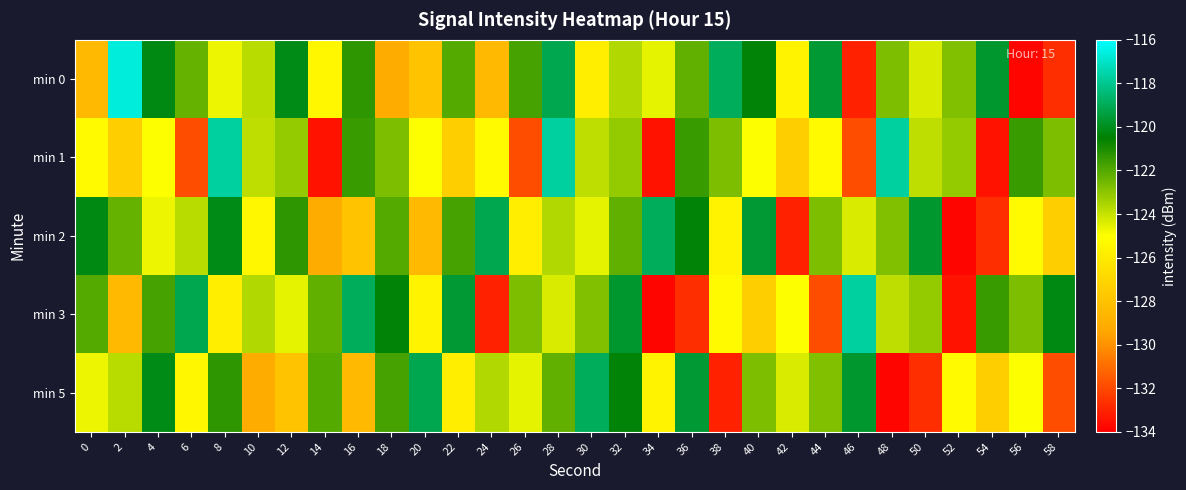

Reading left to right, list all the values displayed in this chart.

min 0: 0=-128.5	2=-116.6	4=-120.2	6=-122.3	8=-124.7	10=-123.8	12=-120.1	14=-125.4	16=-121.3	18=-129.1	20=-128.0	22=-122.0	24=-128.5	26=-121.7	28=-119.1	30=-125.8	32=-123.6	34=-124.6	36=-122.2	38=-118.9	40=-120.4	42=-125.6	44=-119.6	46=-133.0	48=-122.7	50=-124.3	52=-122.8	54=-119.7	56=-133.8	58=-132.7
min 1: 0=-125.2	2=-127.4	4=-125.0	6=-131.8	8=-117.7	10=-123.9	12=-123.1	14=-133.4	16=-121.5	18=-122.7	20=-125.0	22=-127.4	24=-125.2	26=-131.8	28=-117.7	30=-123.9	32=-123.1	34=-133.4	36=-121.5	38=-122.7	40=-125.0	42=-127.4	44=-125.2	46=-131.8	48=-117.7	50=-123.9	52=-123.1	54=-133.4	56=-121.5	58=-122.7
min 2: 0=-120.2	2=-122.3	4=-124.7	6=-123.8	8=-120.1	10=-125.4	12=-121.3	14=-129.1	16=-128.0	18=-122.0	20=-128.5	22=-121.7	24=-119.1	26=-125.8	28=-123.6	30=-124.6	32=-122.2	34=-118.9	36=-120.4	38=-125.6	40=-119.6	42=-133.0	44=-122.7	46=-124.3	48=-122.8	50=-119.7	52=-133.8	54=-132.7	56=-125.2	58=-127.4
min 3: 0=-122.0	2=-128.5	4=-121.7	6=-119.1	8=-125.8	10=-123.6	12=-124.6	14=-122.2	16=-118.9	18=-120.4	20=-125.6	22=-119.6	24=-133.0	26=-122.7	28=-124.3	30=-122.8	32=-119.7	34=-133.8	36=-132.7	38=-125.2	40=-127.4	42=-125.0	44=-131.8	46=-117.7	48=-123.9	50=-123.1	52=-133.4	54=-121.5	56=-122.7	58=-120.2
min 5: 0=-124.7	2=-123.8	4=-120.1	6=-125.4	8=-121.3	10=-129.1	12=-128.0	14=-122.0	16=-128.5	18=-121.7	20=-119.1	22=-125.8	24=-123.6	26=-124.6	28=-122.2	30=-118.9	32=-120.4	34=-125.6	36=-119.6	38=-133.0	40=-122.7	42=-124.3	44=-122.8	46=-119.7	48=-133.8	50=-132.7	52=-125.2	54=-127.4	56=-125.0	58=-131.8